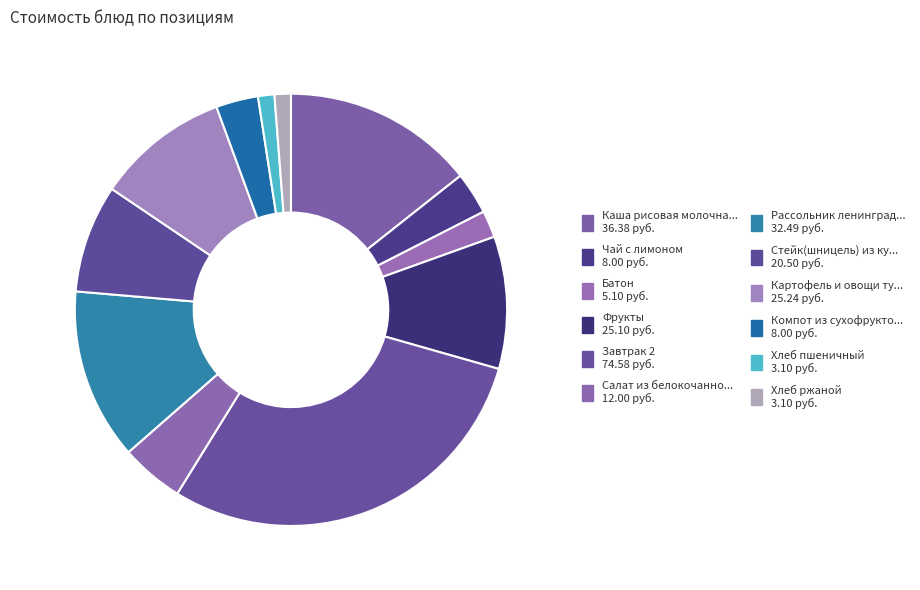

How many segments does this pie chart have?

12